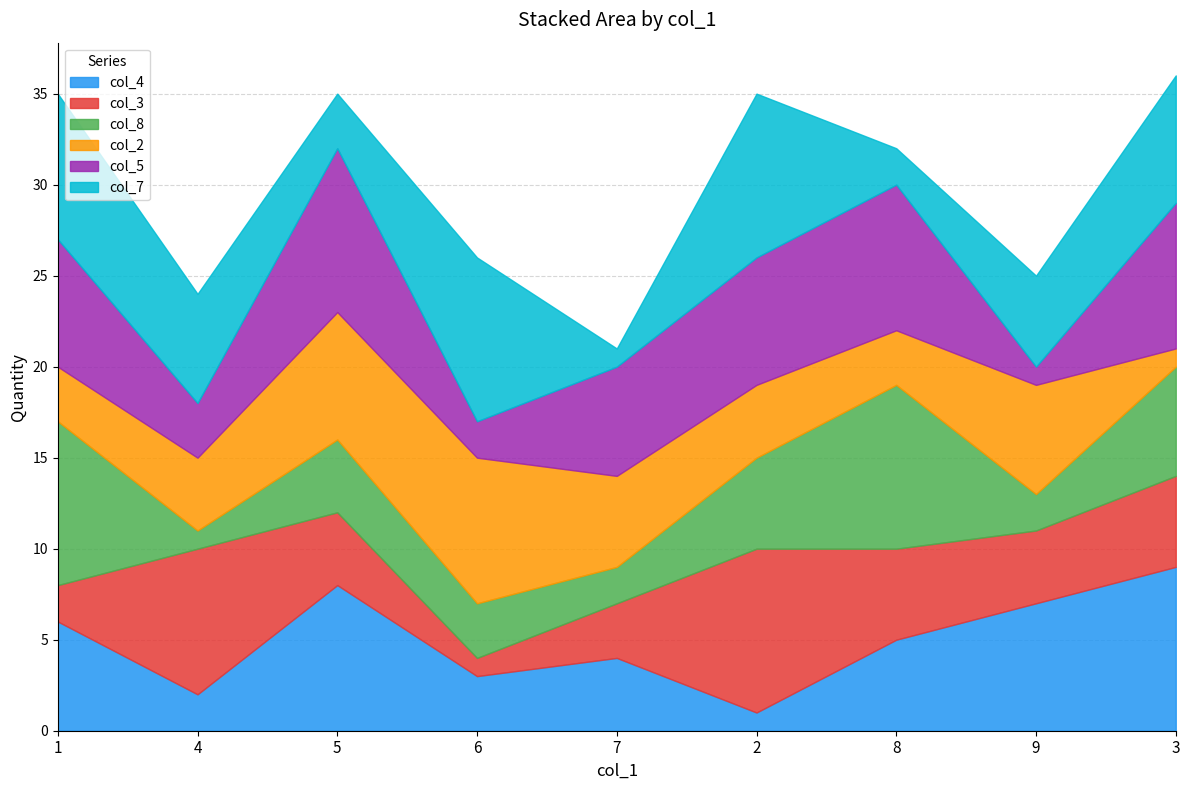

What is the spread (max minus min) of values at 1?

7